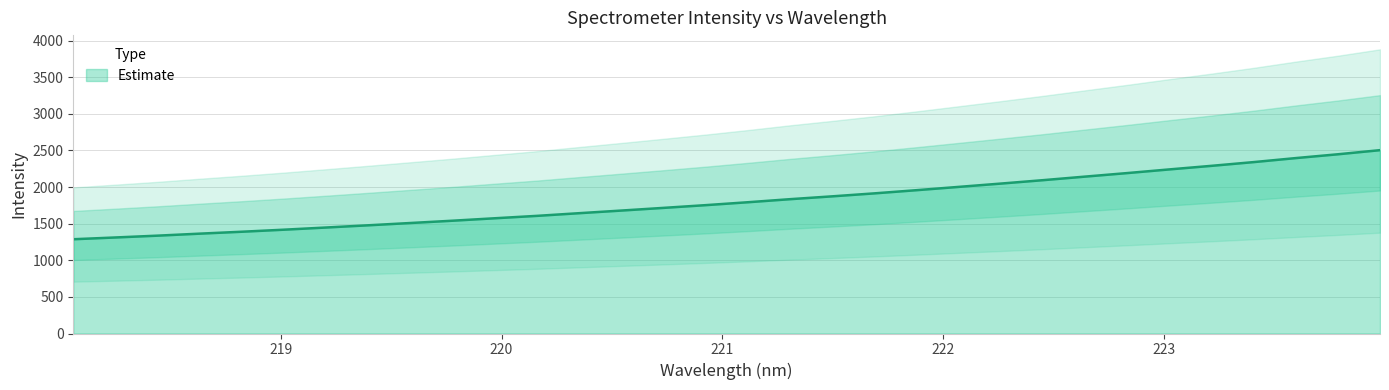

How many lines are shown in the chart?

1